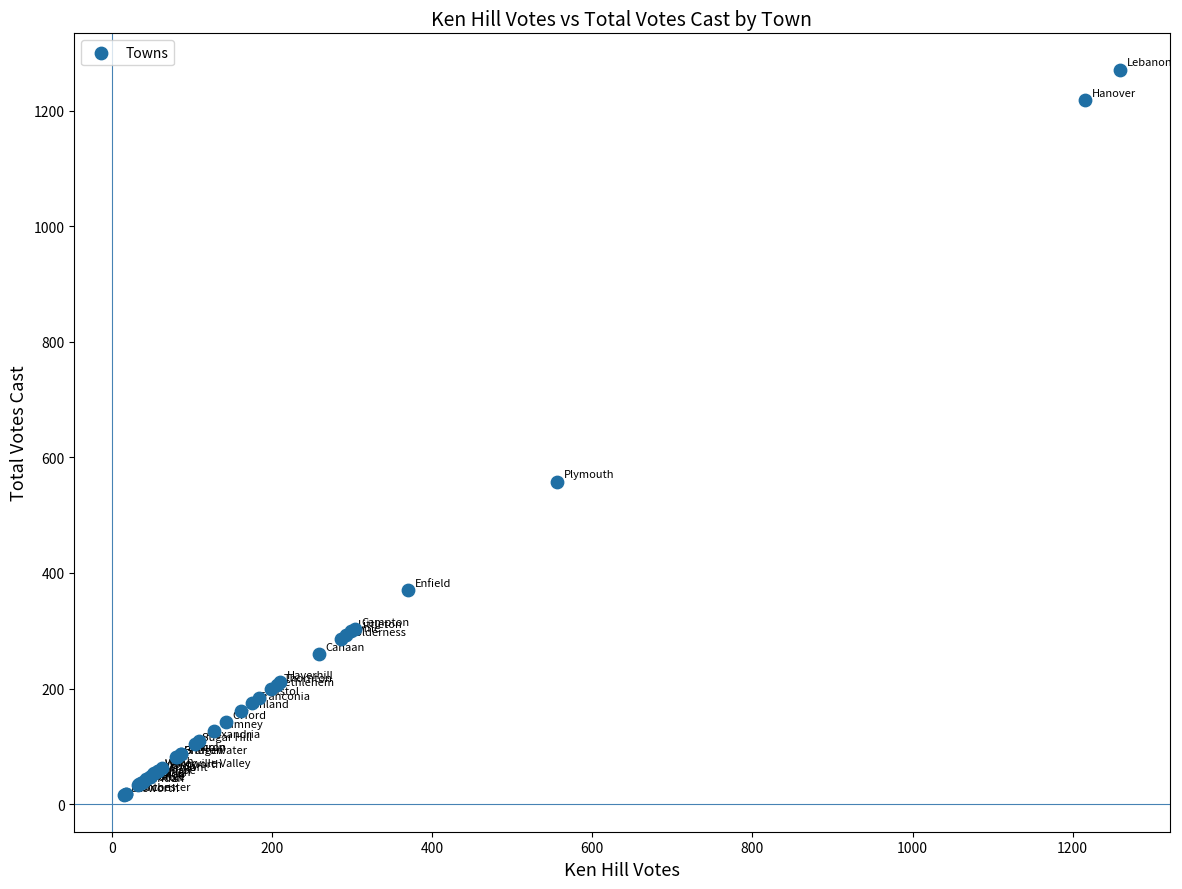

What Y value in the scatter plot is closest to 643?

558